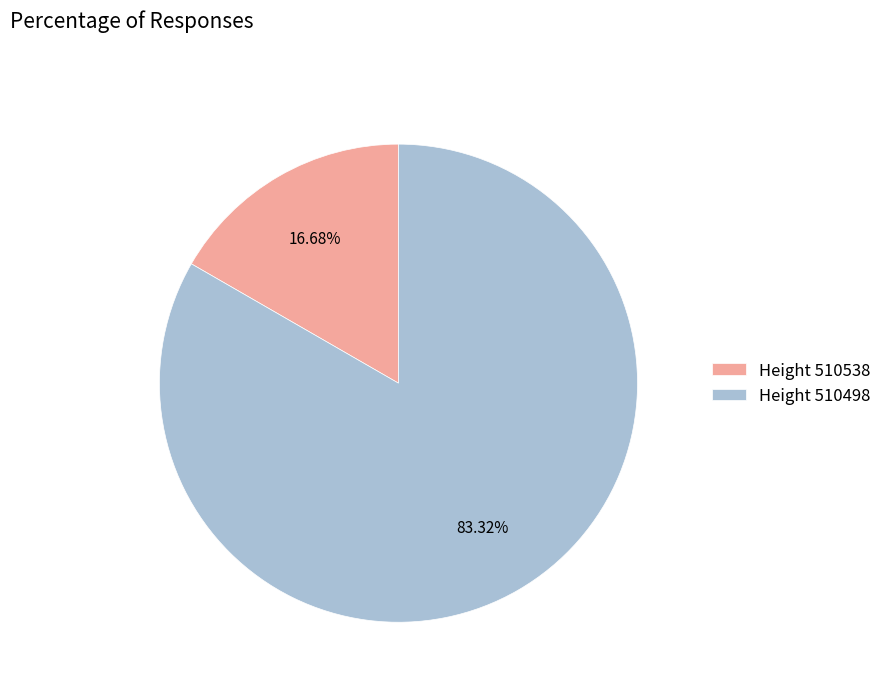

What is the ratio of the value at Height 510498 to the value at Height 510538?

5.0